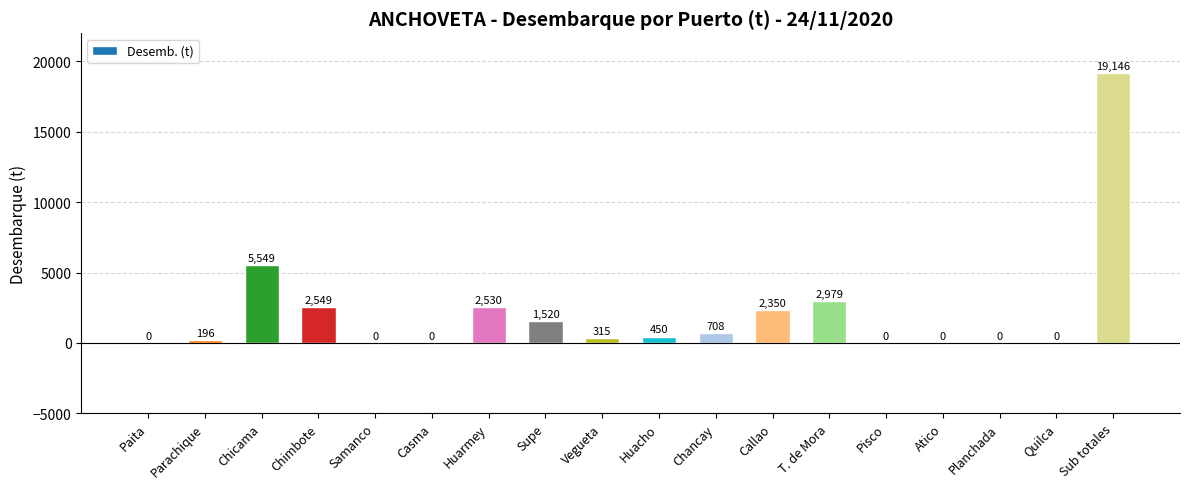

Is it true that the value at Supe is 1520.0?

True